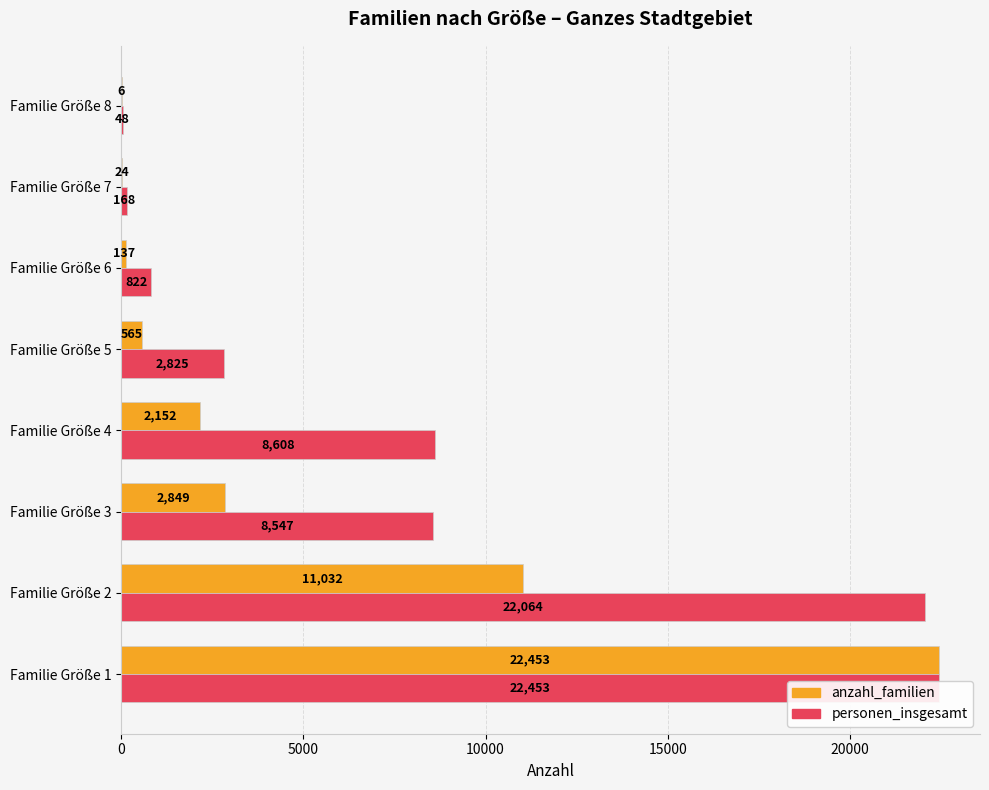

Which series has the largest range (max minus min)?

anzahl_familien